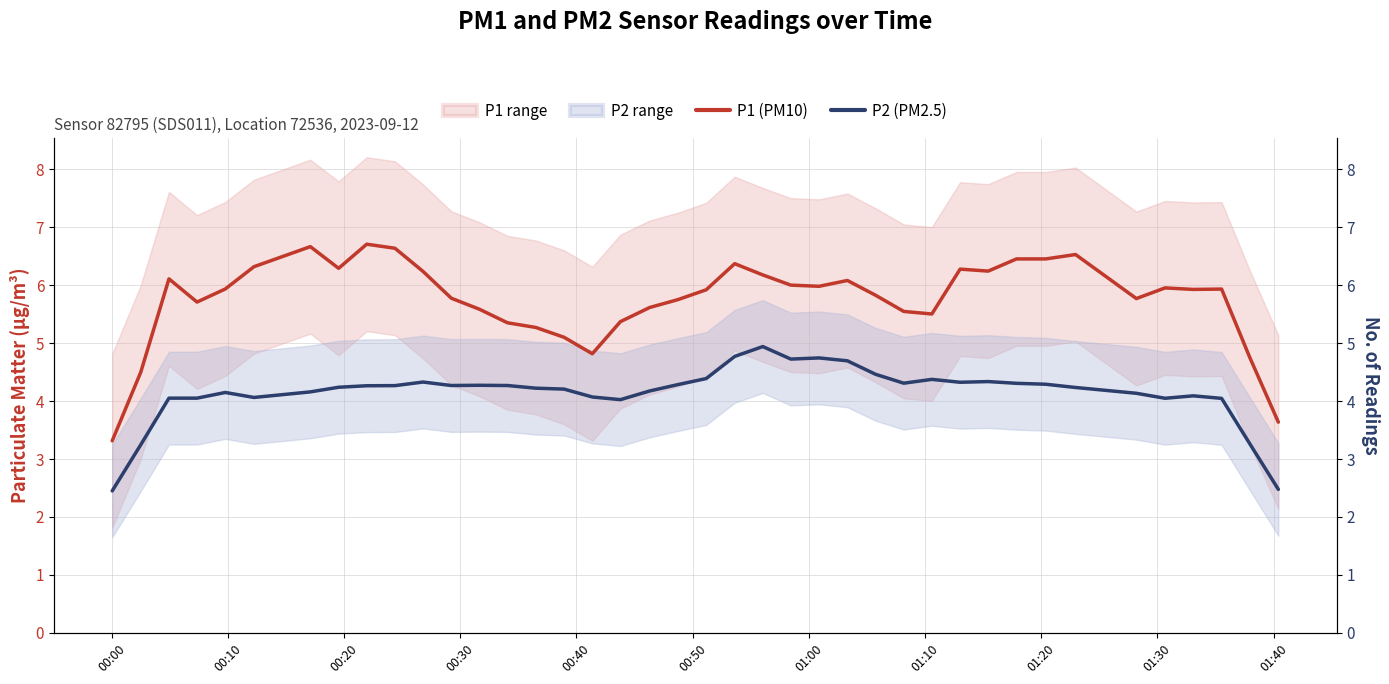

What is the greatest value displayed?

6.7